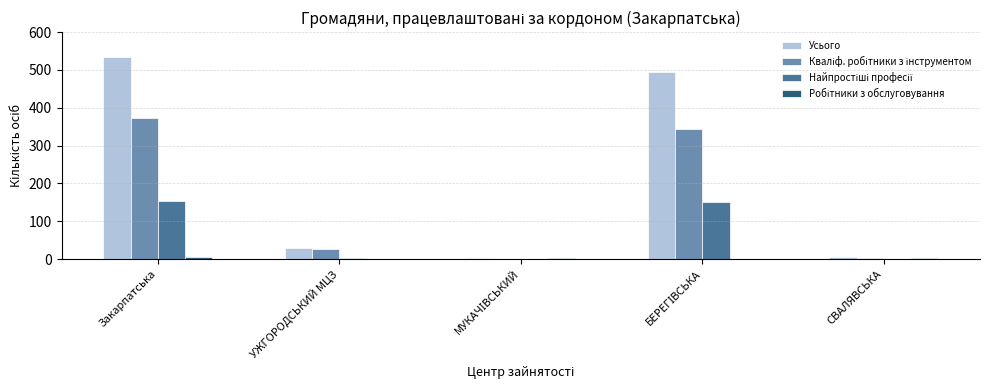

What is the maximum value shown in the chart?

533